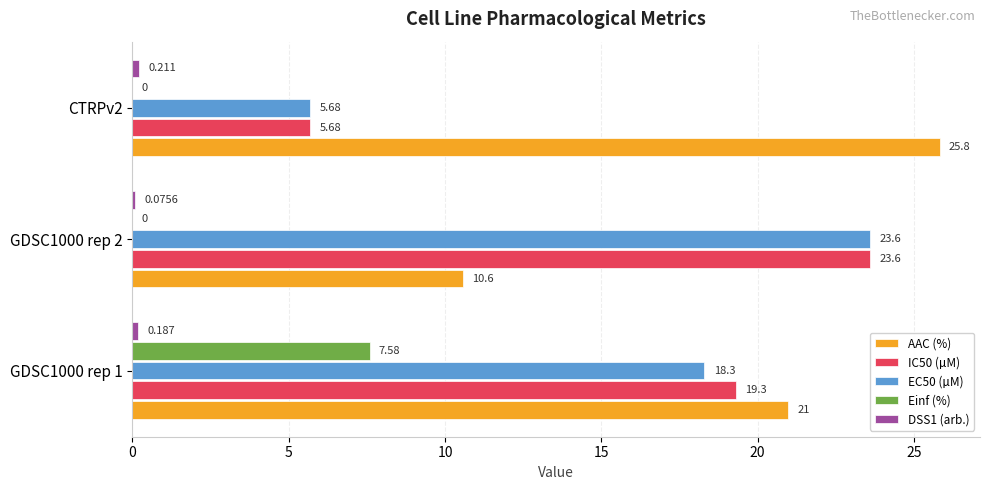

Which series has the largest total across all categories?

AAC (%)